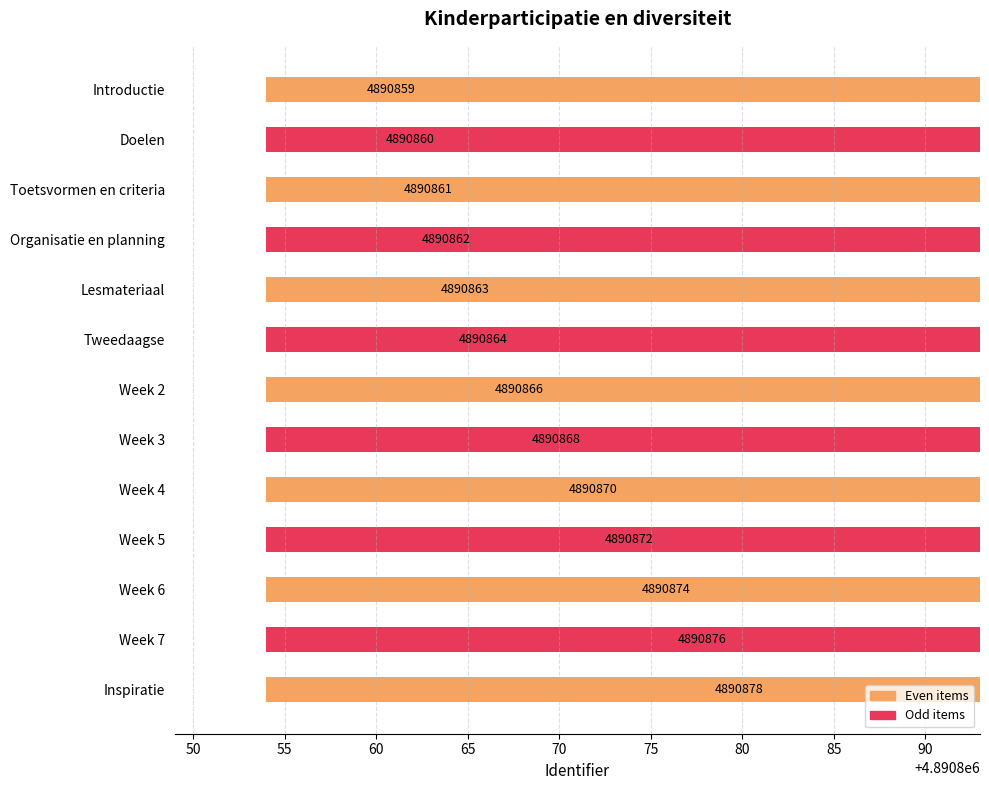

How many data points does each series have?

13